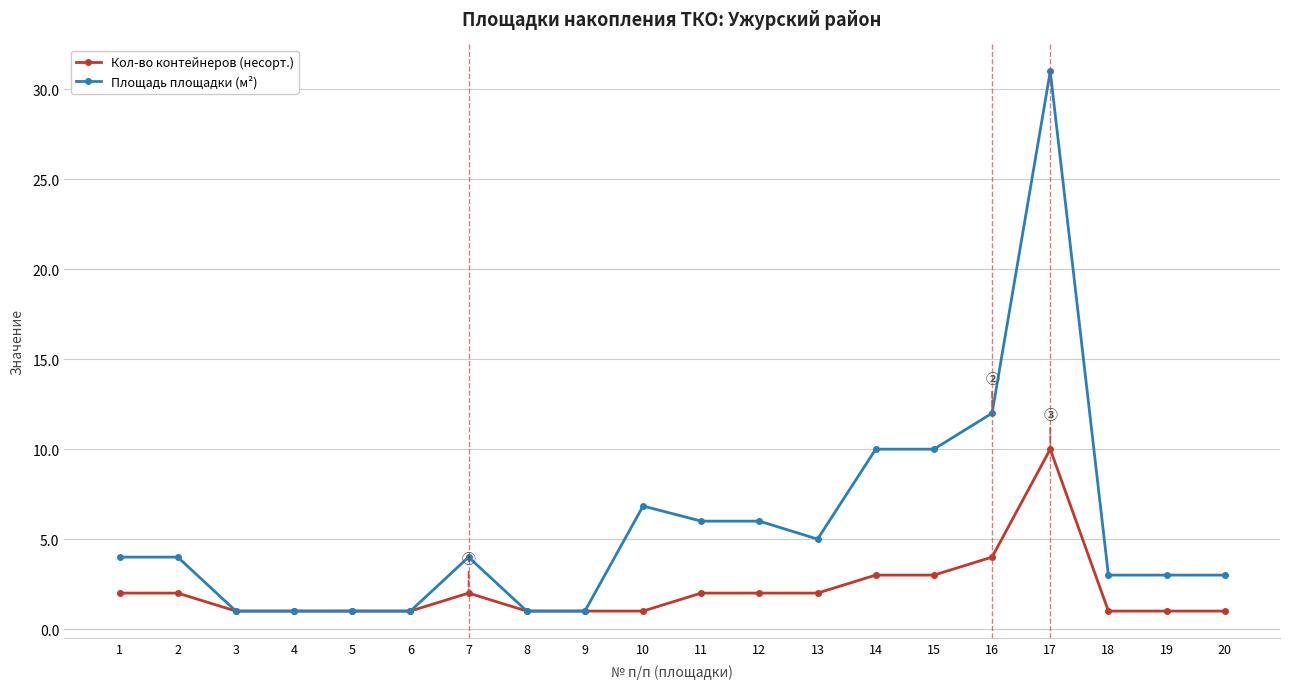

What is the total value across all series at 7?

6.0